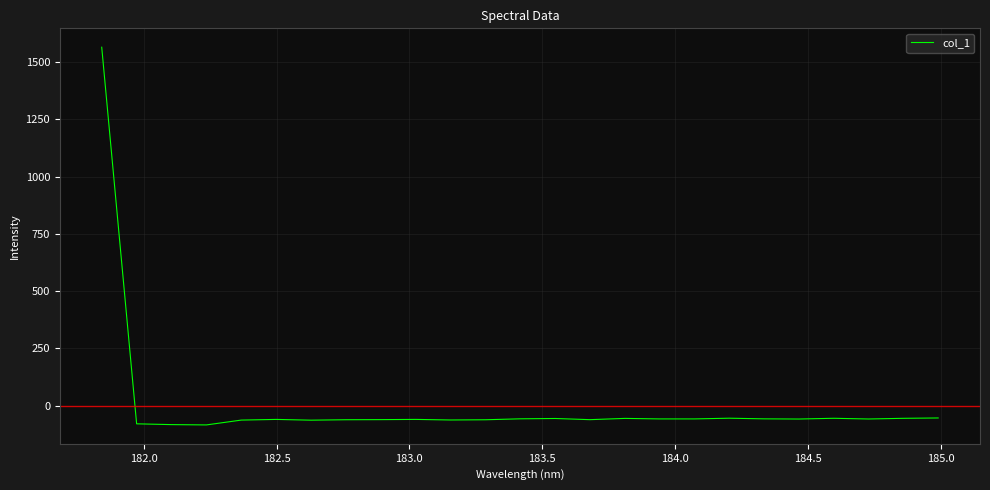

How many lines are shown in the chart?

1